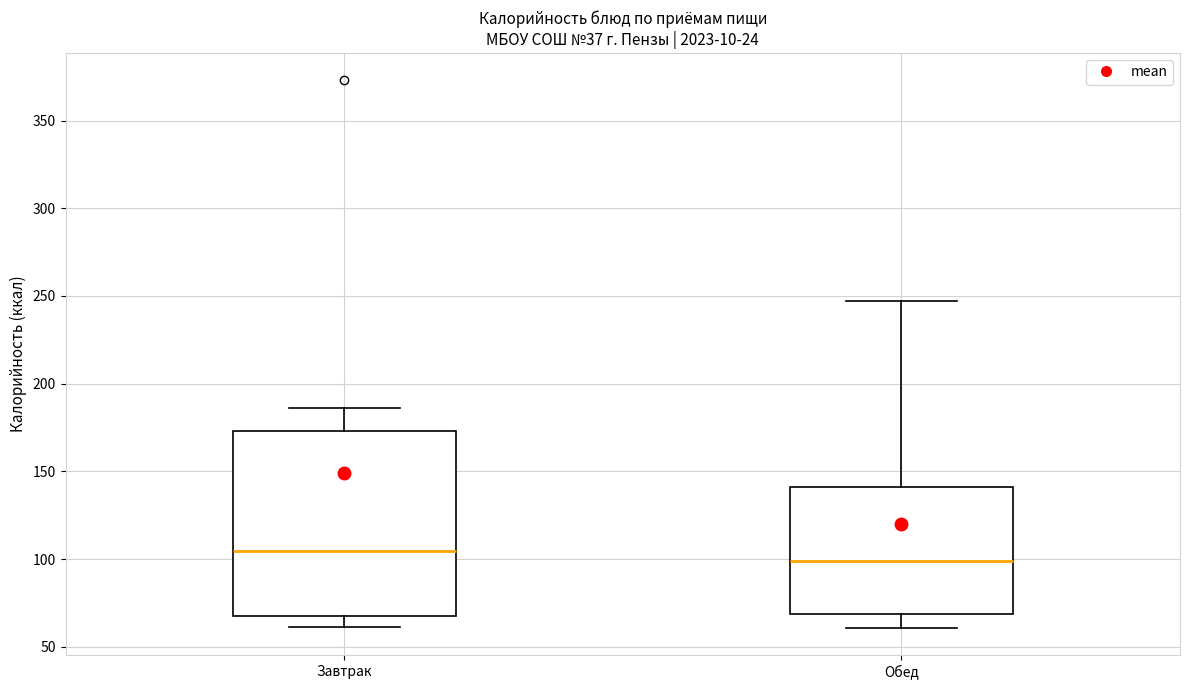

Reading left to right, read every box against the y-axis: the position of its median line, the range the box covers, and the ends of its whiskers. The values are not printed on the chart, so give them approximately, as read against the axis.

Завтрак: median 105, box 70 to 175, whiskers 60 to 185
Обед: median 100, box 70 to 140, whiskers 60 to 245